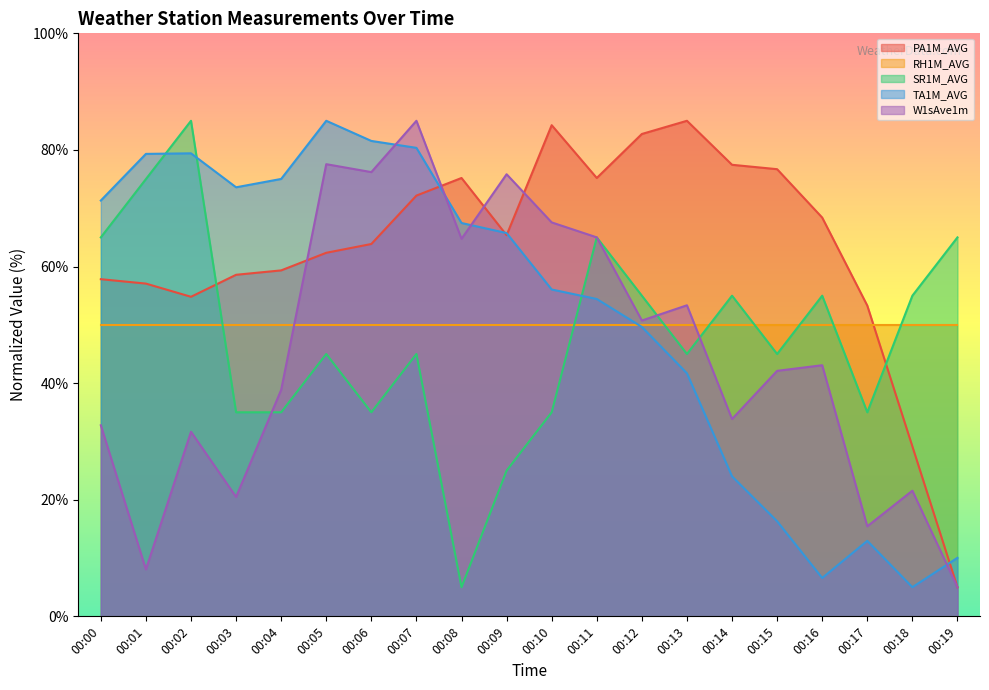

List the labels in order of SR1M_AVG value, smallest first.

00:08, 00:09, 00:03, 00:04, 00:06, 00:10, 00:17, 00:05, 00:07, 00:13, 00:15, 00:12, 00:14, 00:16, 00:18, 00:00, 00:11, 00:19, 00:01, 00:02